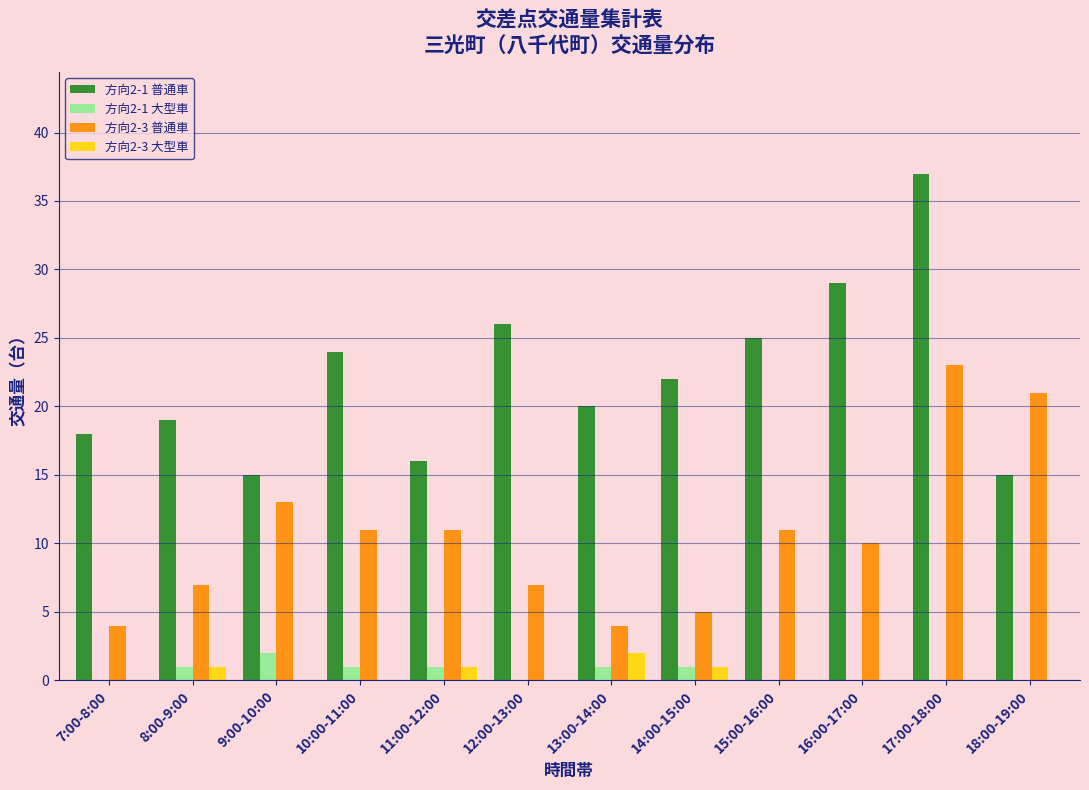

Which label corresponds to the largest value in the chart?

17:00-18:00